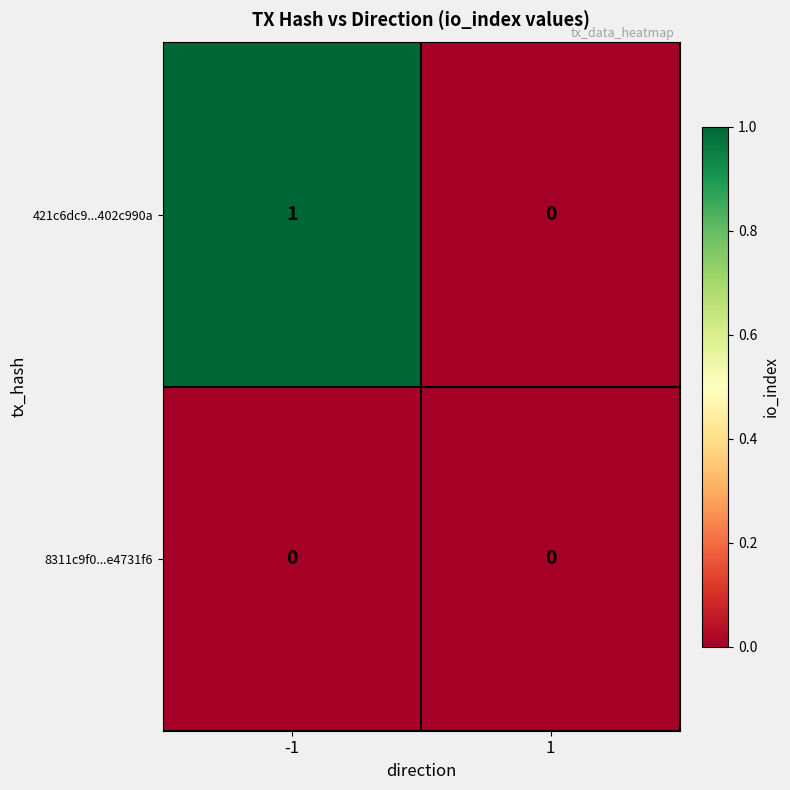

What is the total value across all series at -1?

1